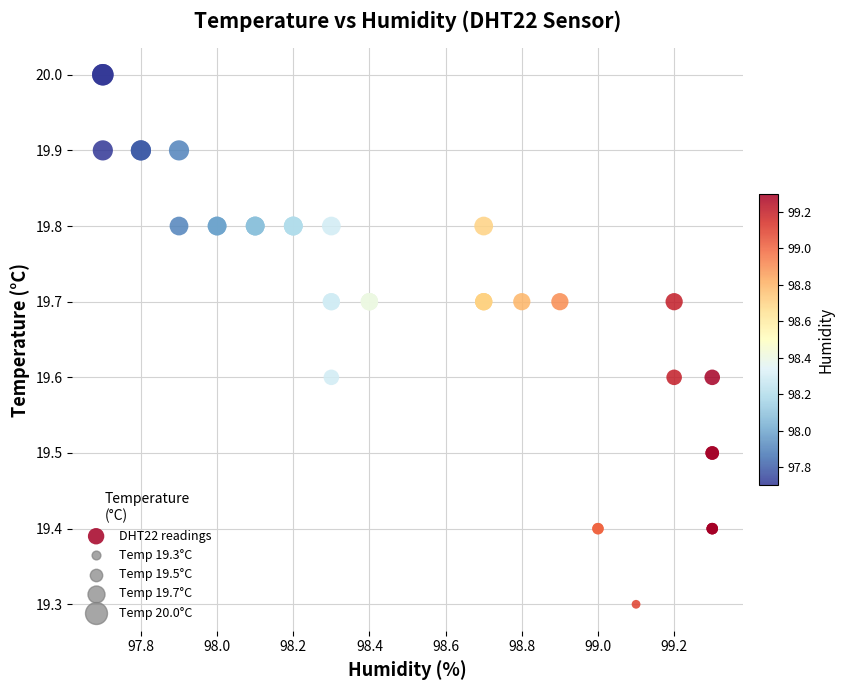

What Y value in the scatter plot is closest to 19?

19.3